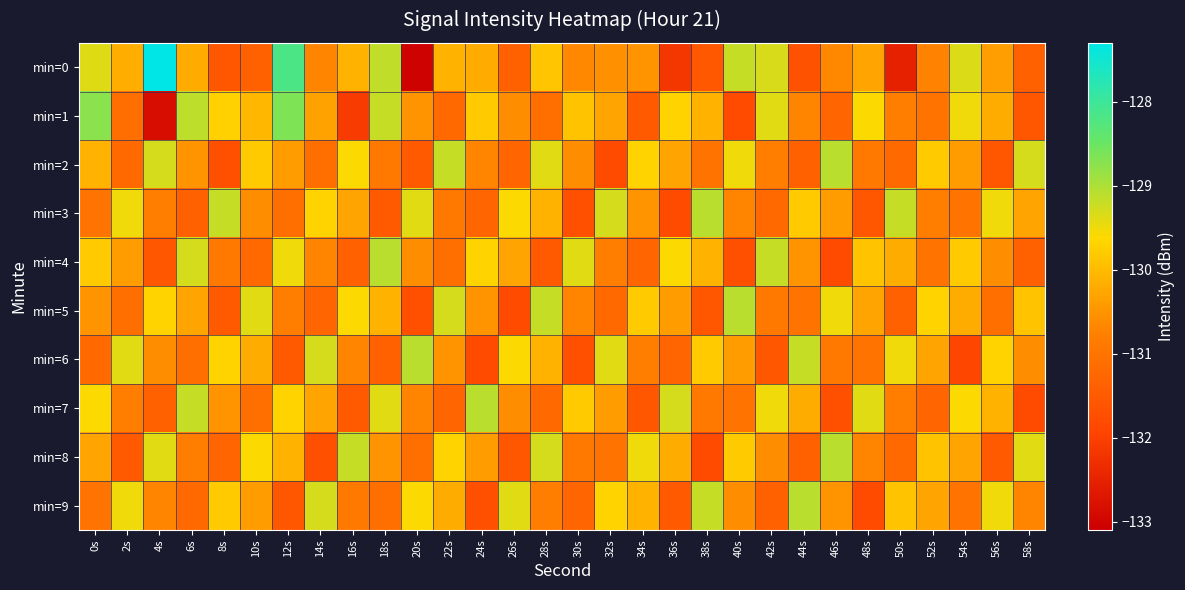

At which category is the sum across all series the highest?

12s